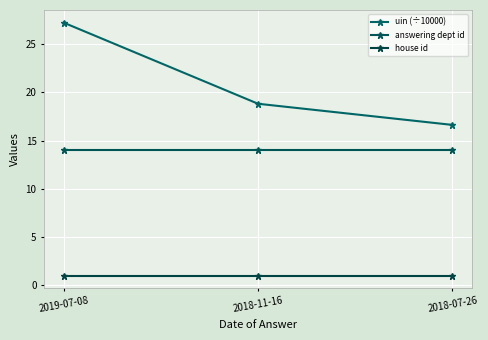

List the series in order of their peak value, lowest first.

house id, answering dept id, uin (÷10000)